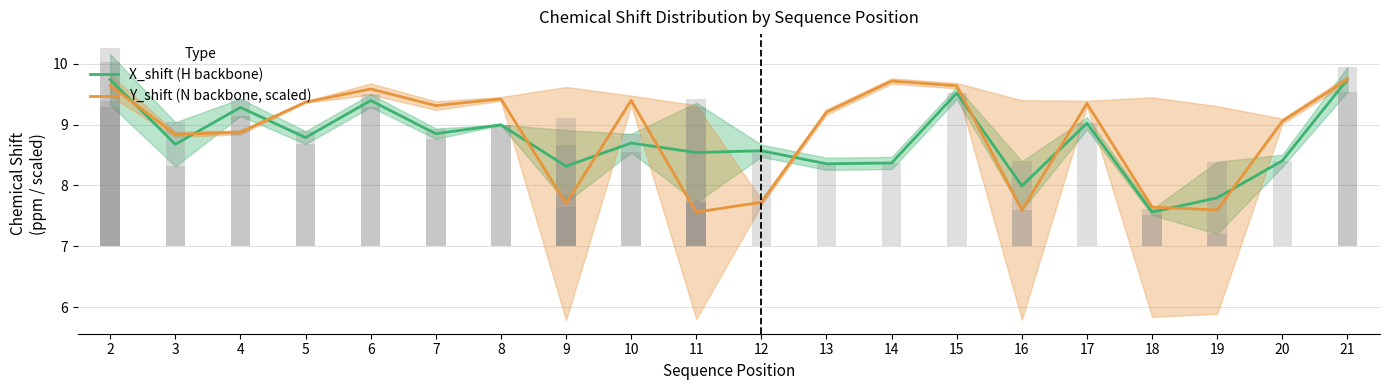

How many bars are there in total?

40